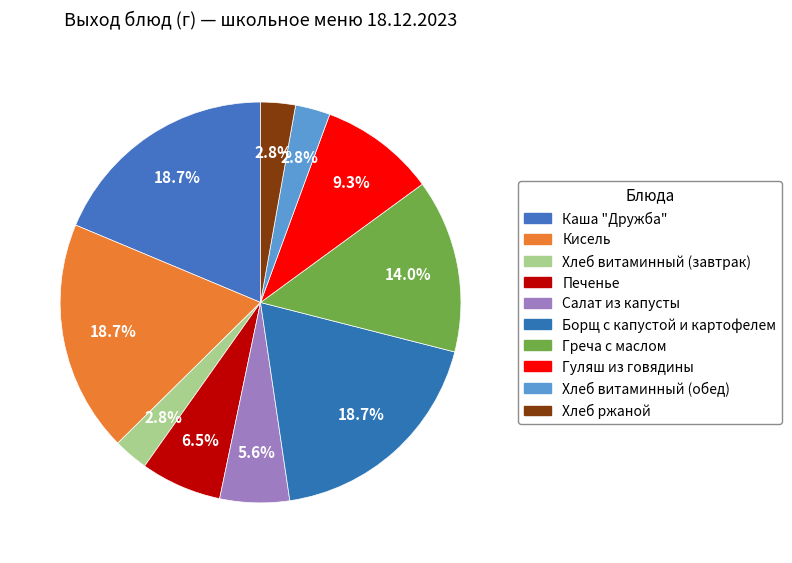

Rank the categories by value from highest to lowest.

Каша "Дружба", Кисель, Борщ с капустой и картофелем, Греча с маслом, Гуляш из говядины, Печенье, Салат из капусты, Хлеб витаминный (завтрак), Хлеб витаминный (обед), Хлеб ржаной